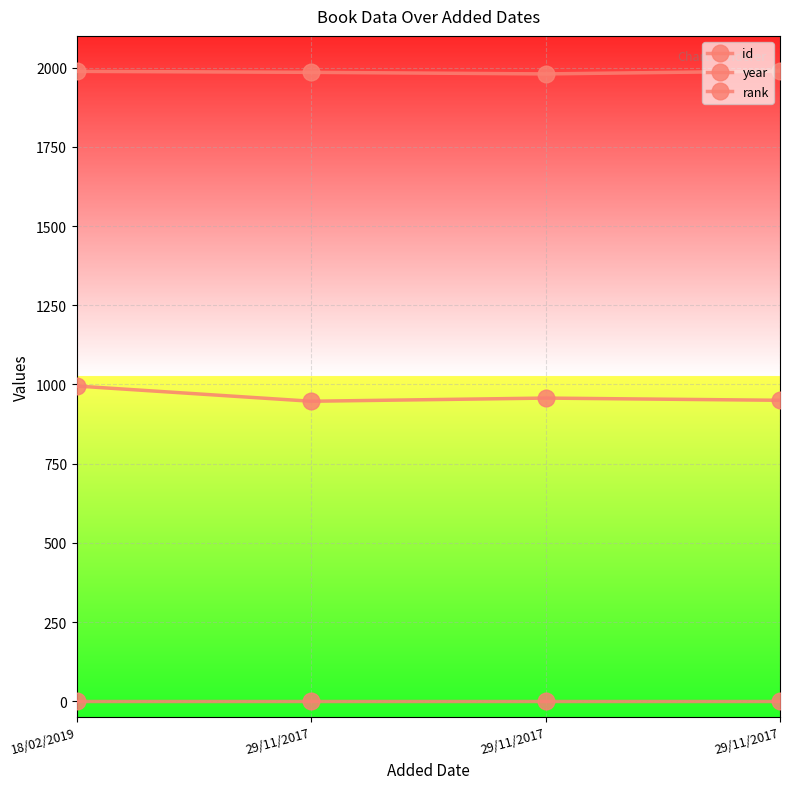

Does the chart have visible grid lines?

Yes